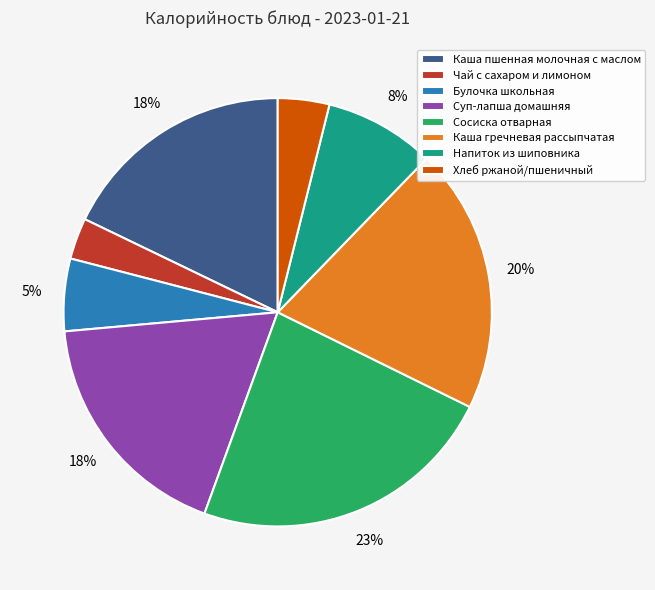

Does any single category account for the majority?

No